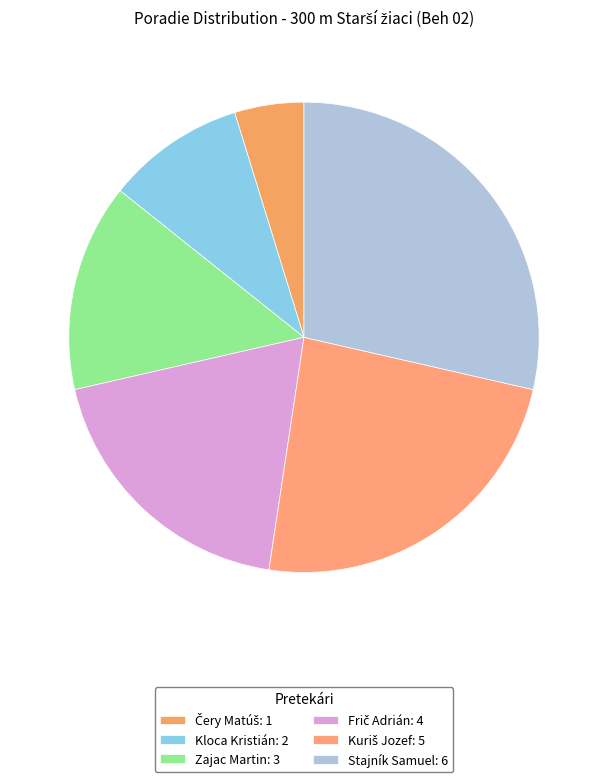

What percentage is NOT represented by Frič Adrián?

81.0%